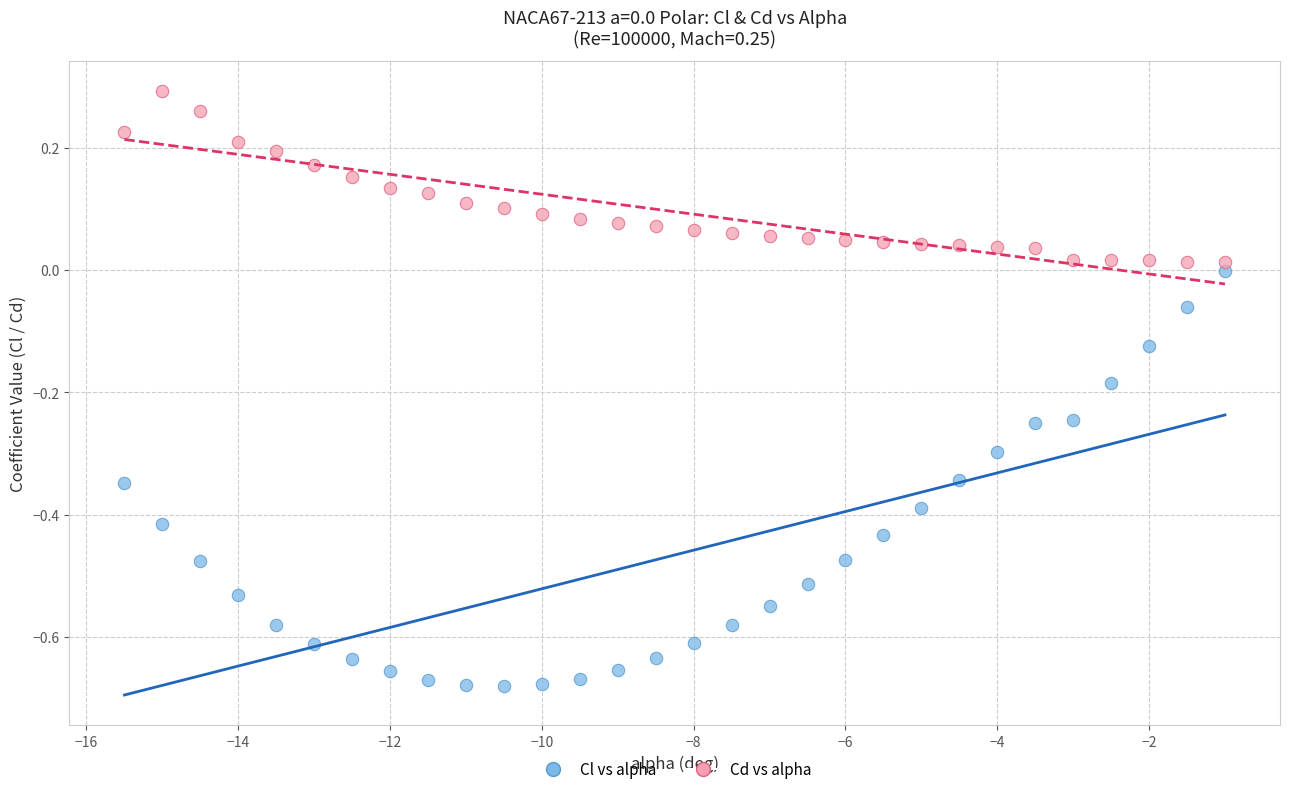

Across all data points, what is the range of X values (max minus min)?

14.5